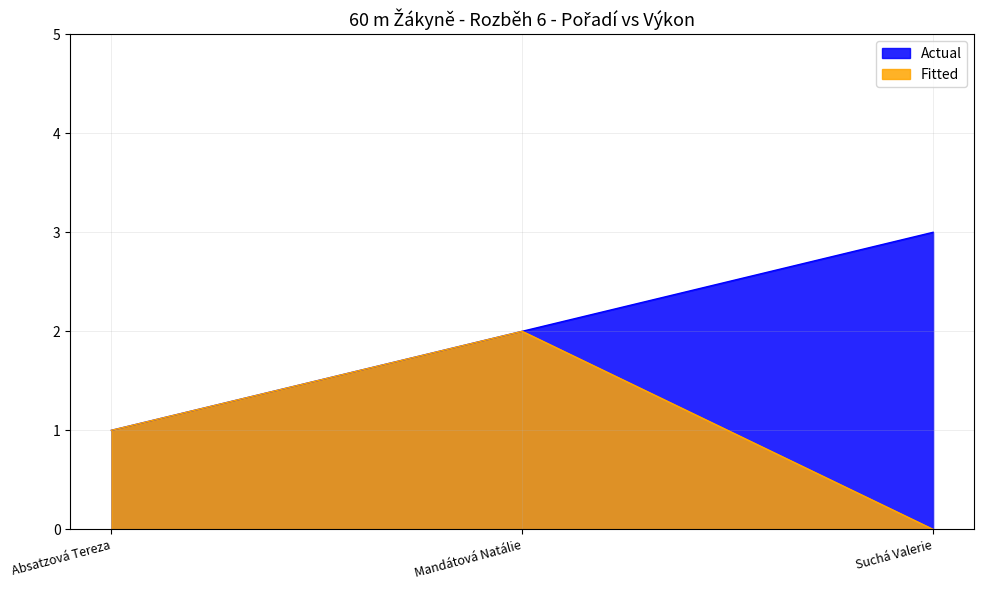

Reading left to right, what are all the values shown in this chart?

Actual: Absatzová Tereza=1	Mandátová Natálie=2	Suchá Valerie=3
Fitted: Absatzová Tereza=1	Mandátová Natálie=2	Suchá Valerie=0